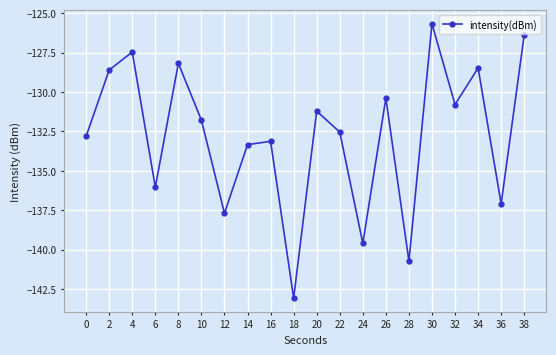

What is the value of the 14th point from the left?

-130.4